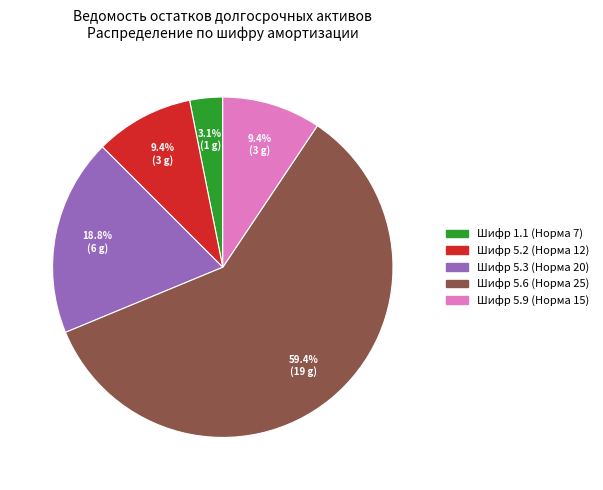

Does any single category account for the majority?

Yes